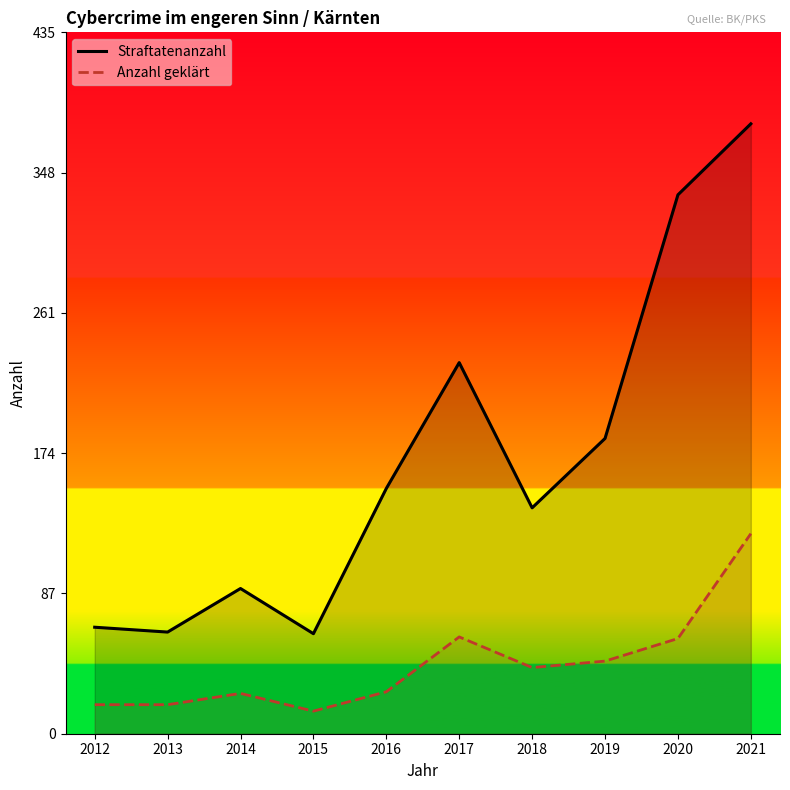

Is the value of Anzahl geklärt at 2021 greater than the value of Straftatenanzahl at 2015?

Yes